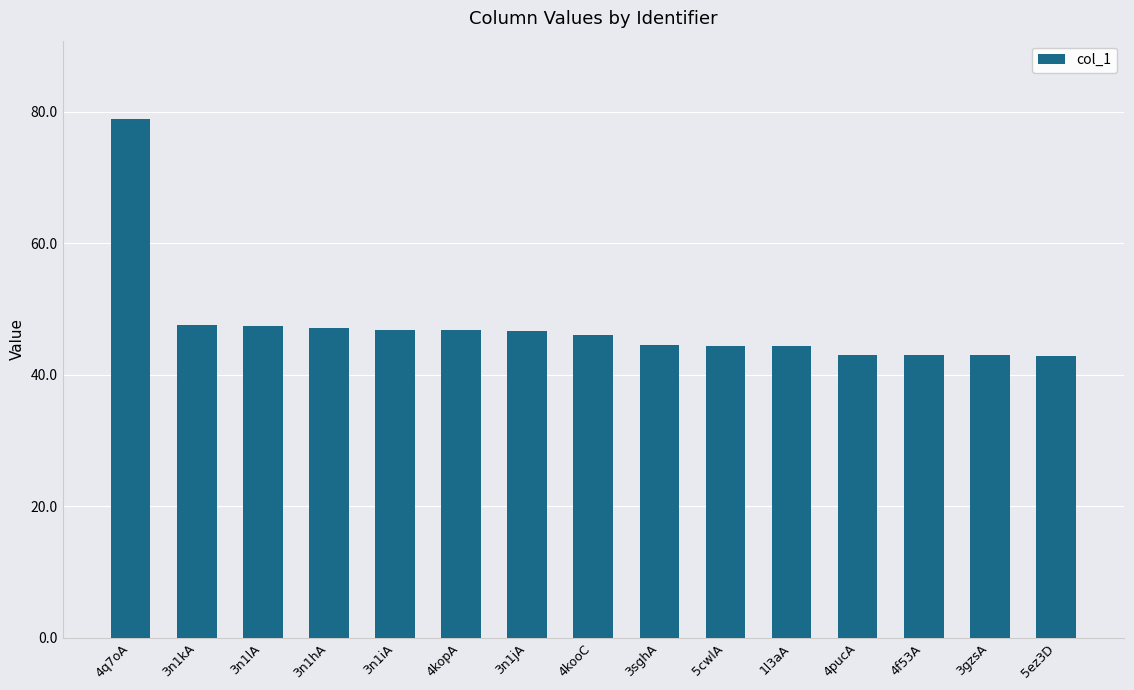

The value at 3sghA is 44.5. True or false?

True